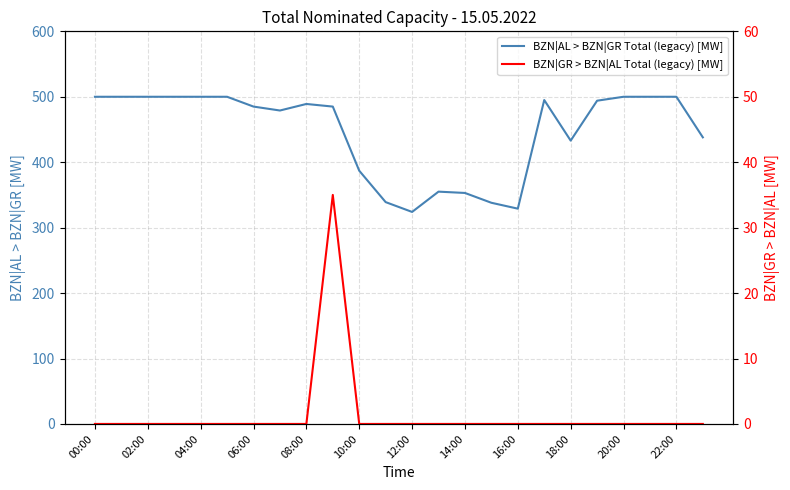

Is it true that BZN|GR > BZN|AL Total (legacy) [MW] equals -14 at 17?

False